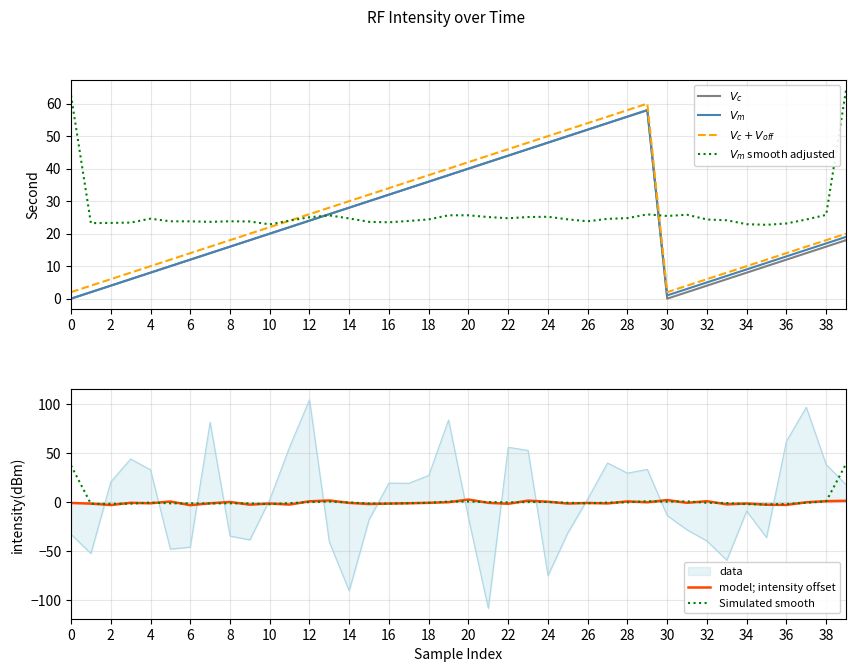

True or false: $V_c + V_{off}$ and $V_m$ intersect in this chart.

False